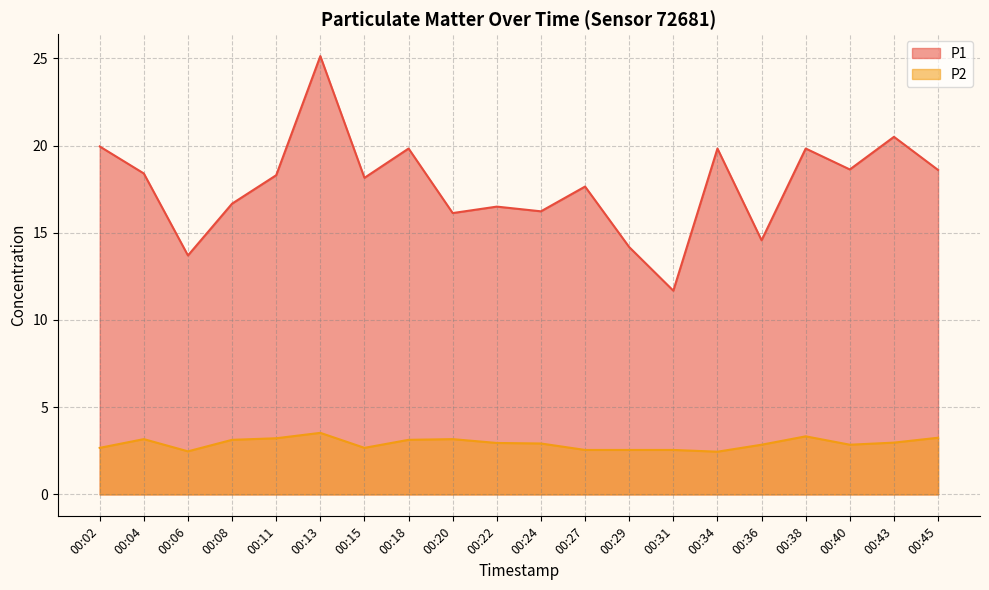

True or false: P1 and P2 cross at least once.

False